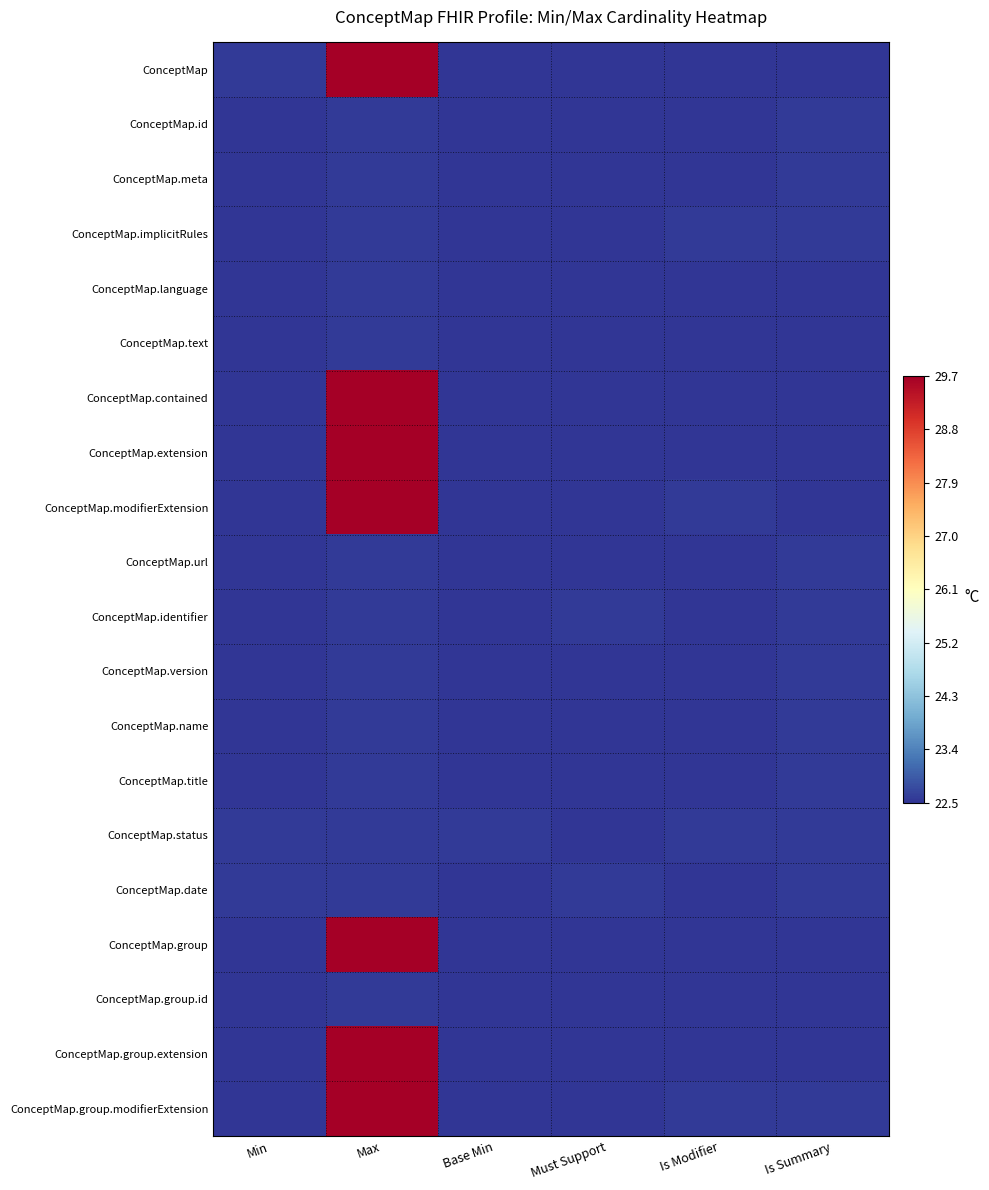

At which category is the sum across all series the highest?

Max